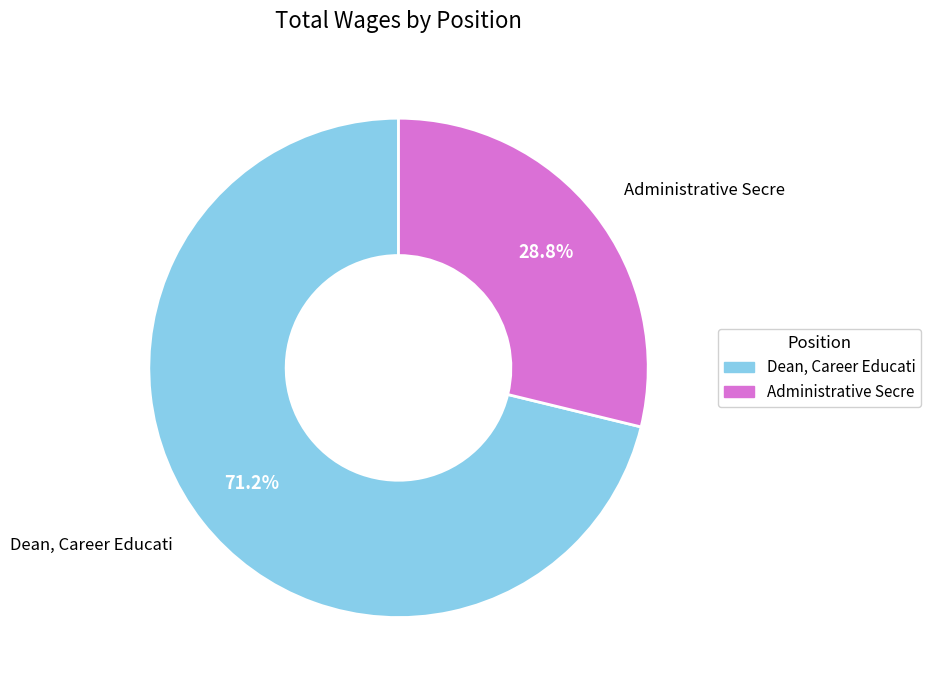

To the nearest percent, what percentage of the pie is Administrative Secre?

29%